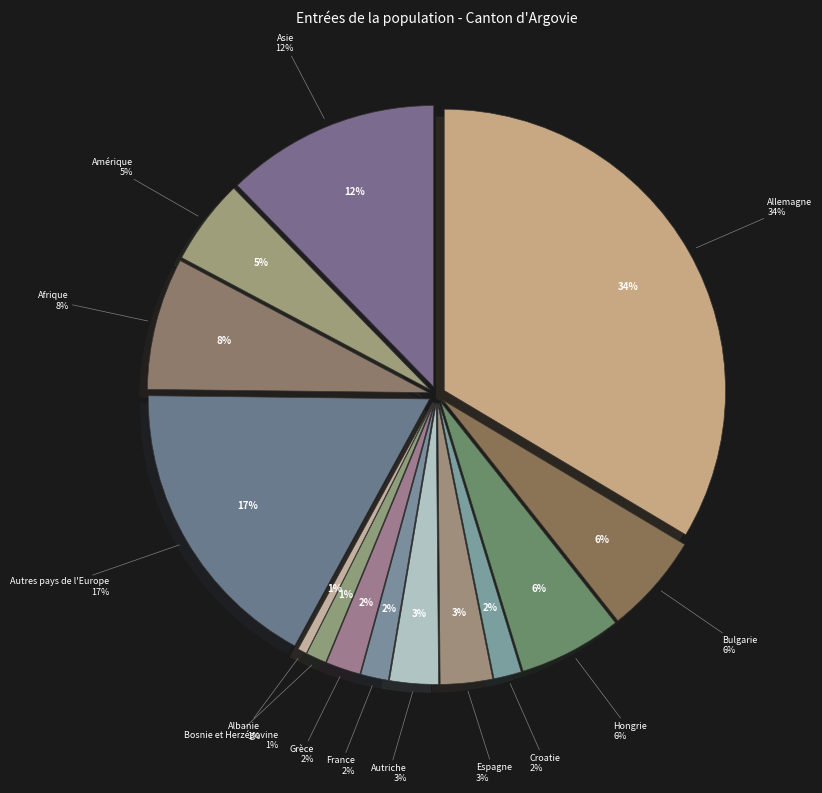

Count the number of slices in the pie.

14